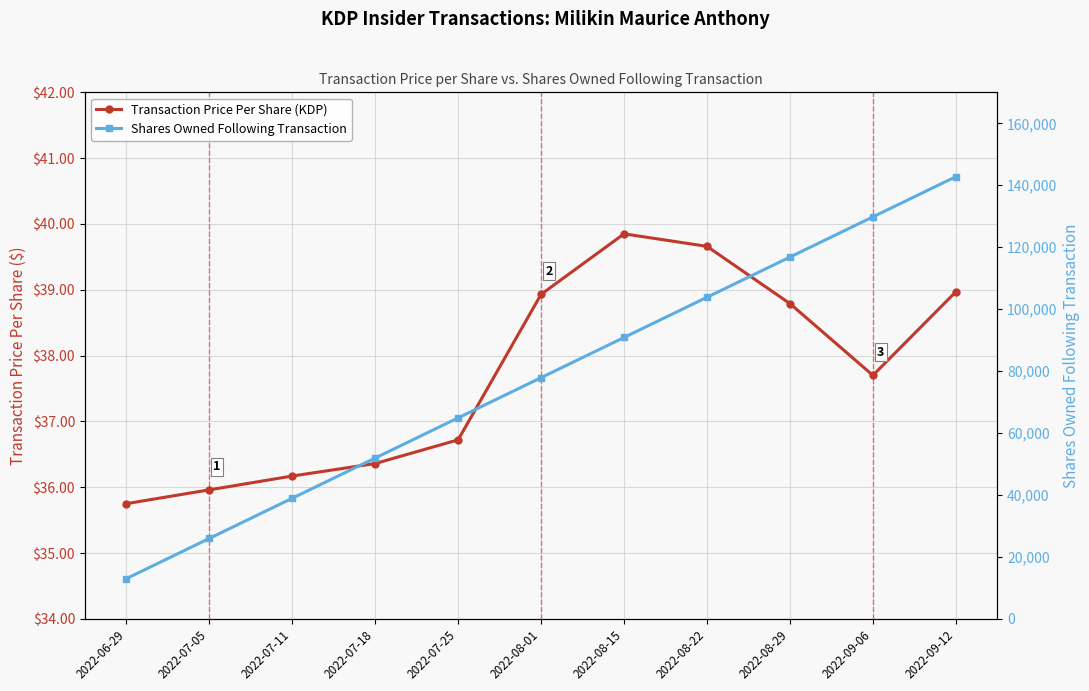

Which category has the lowest value in the Transaction Price Per Share (KDP) series?

2022-06-29